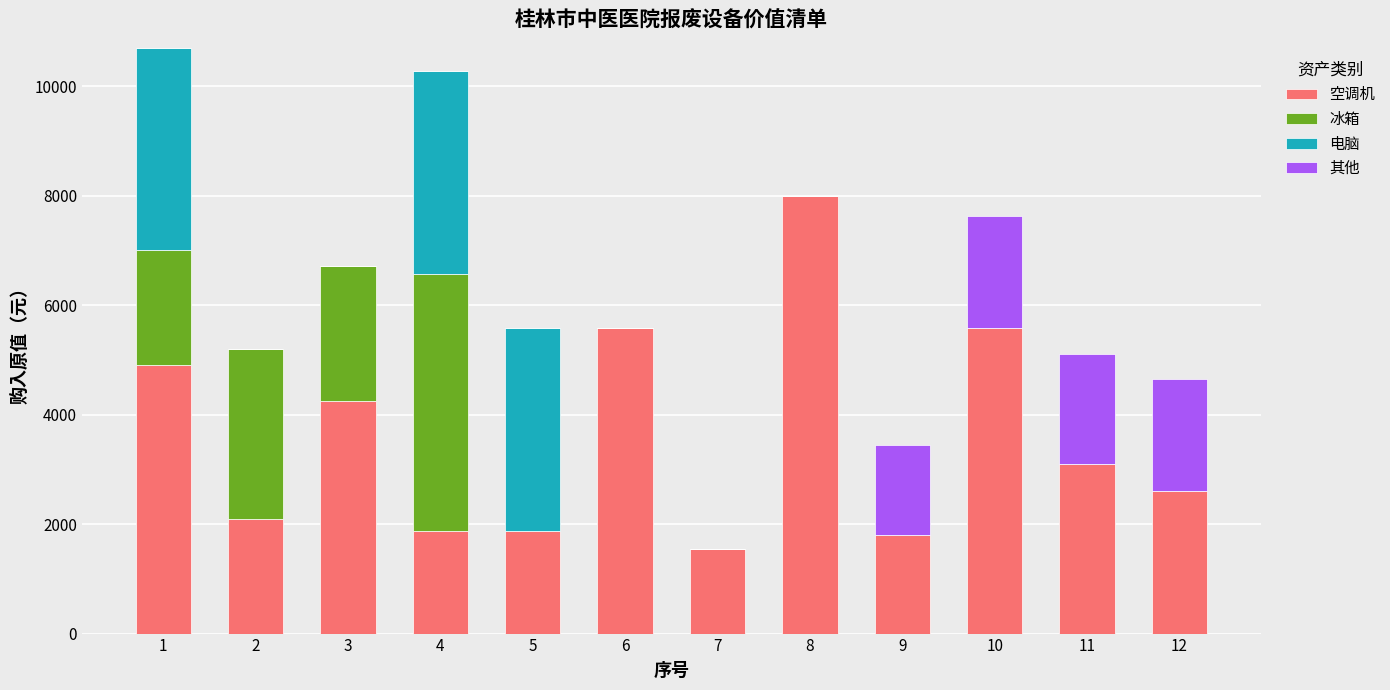

The value of 空调机 at 4 is 3063. True or false?

False